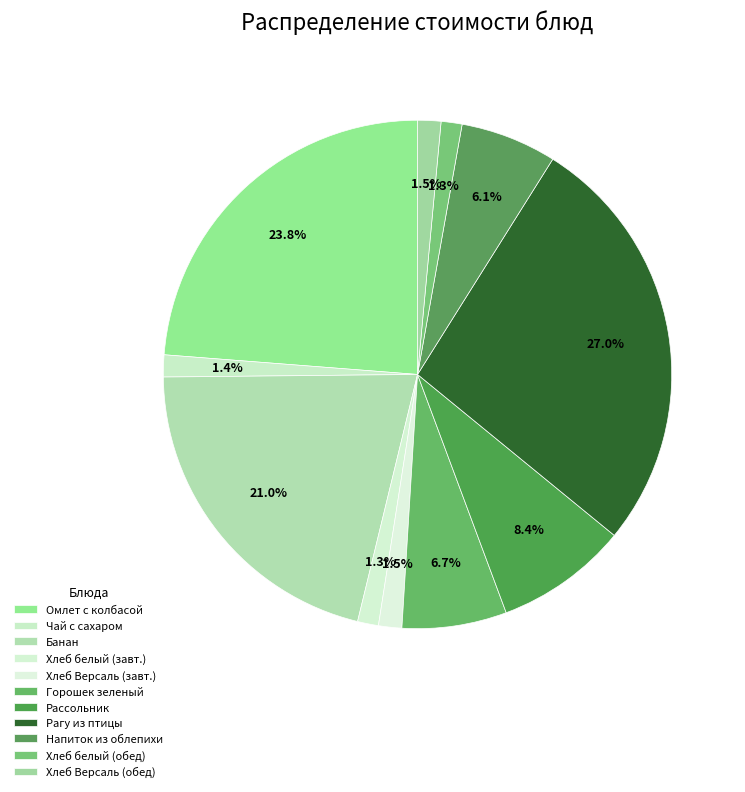

Which category has the biggest portion of the pie?

Рагу из птицы